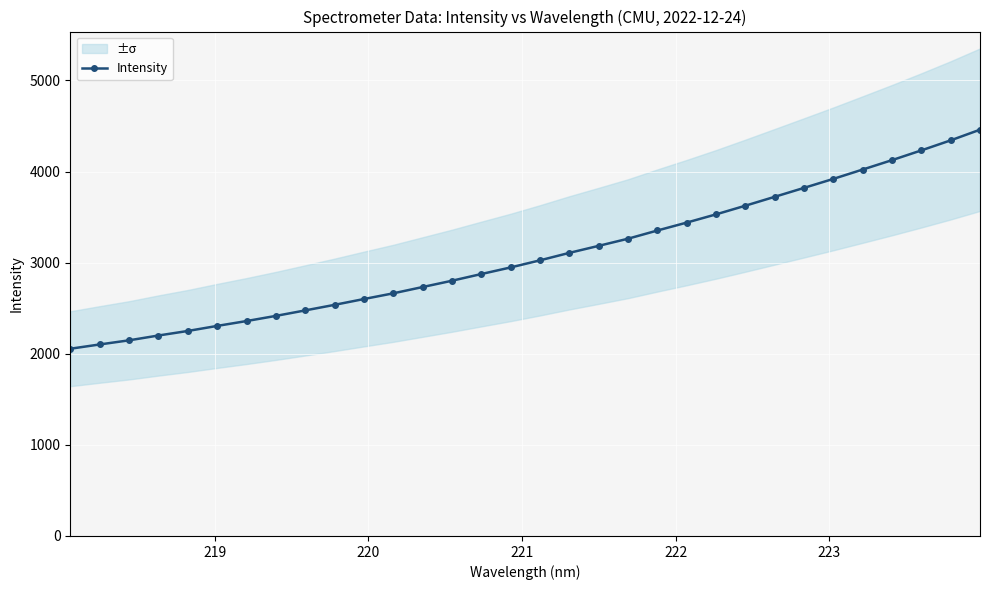

What is the minimum value for Intensity?

2055.1